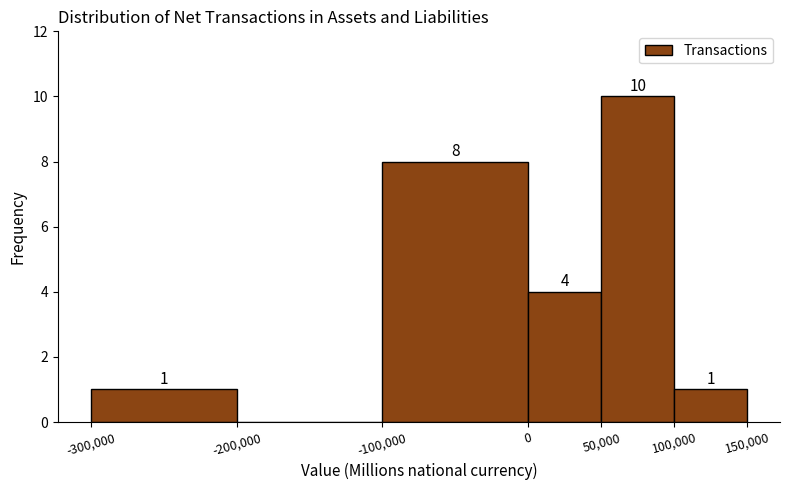

Which range on the x-axis has the tallest bar?

50,000 to 100,000